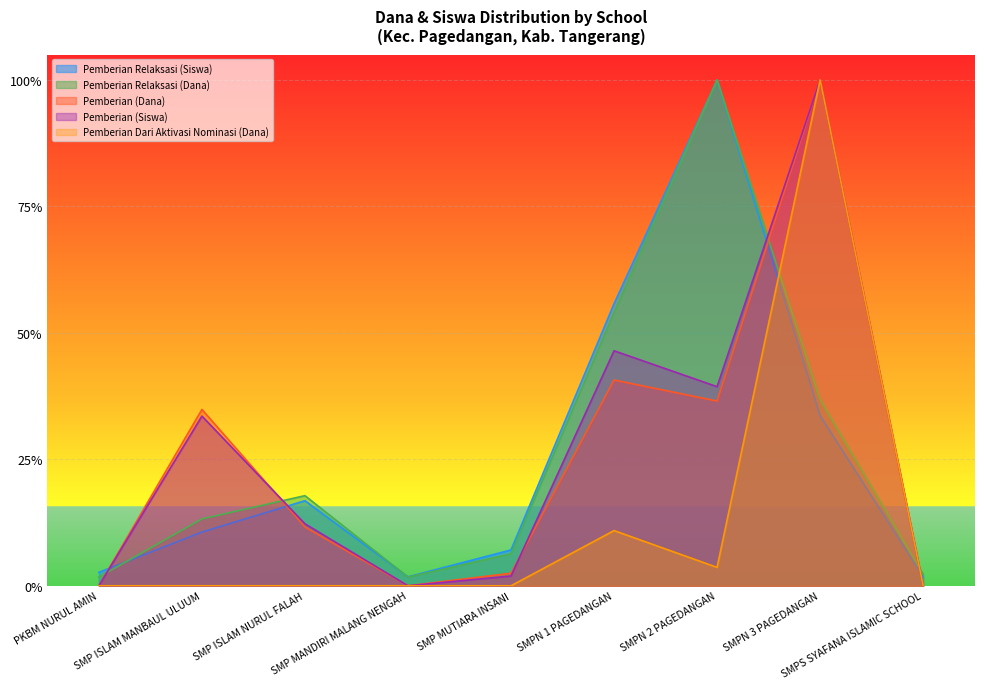

What is the value of the Pemberian (Dana) point at the 7th from the left?

0.4